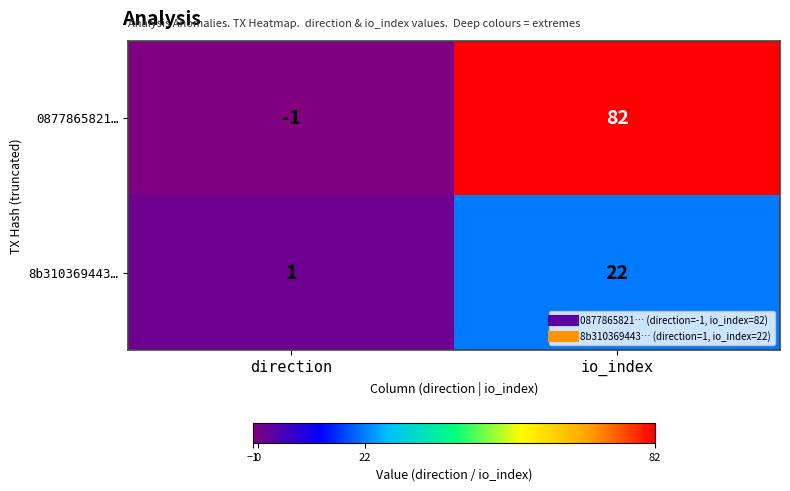

What is the sum of the 8b310369443… values at direction and io_index?

23